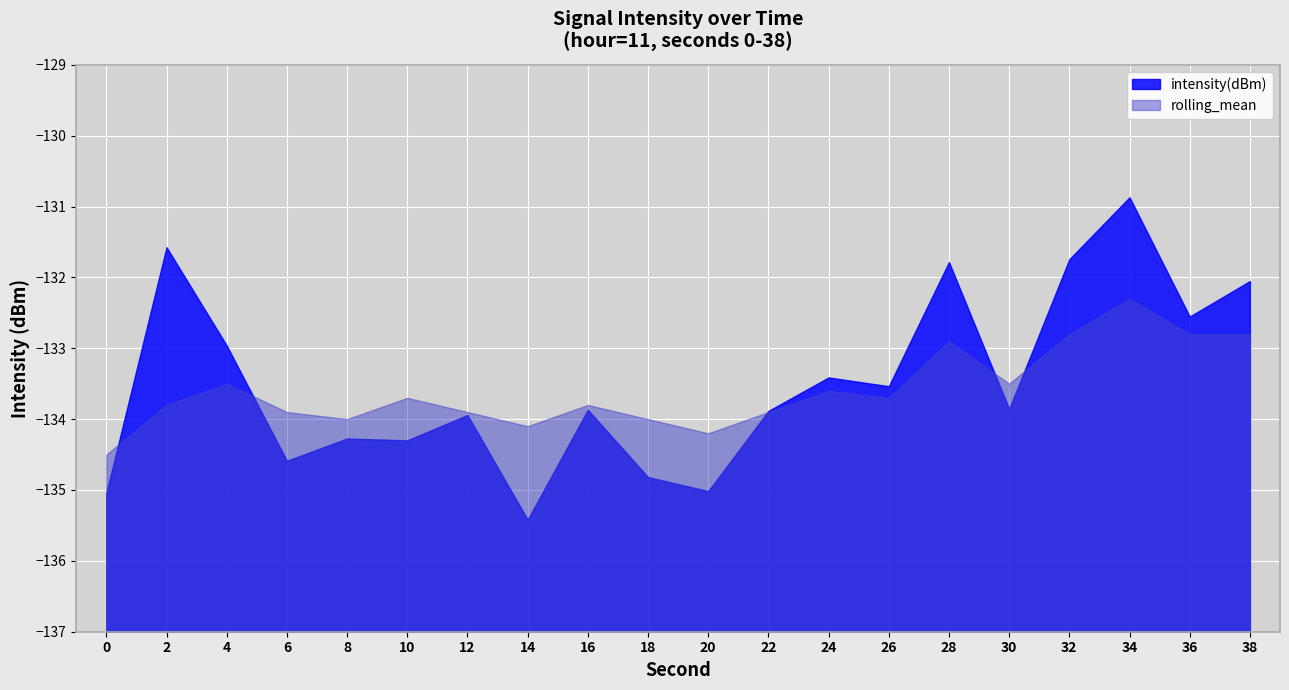

What is the sum of the rolling_mean values at 14 and 0?

-268.6